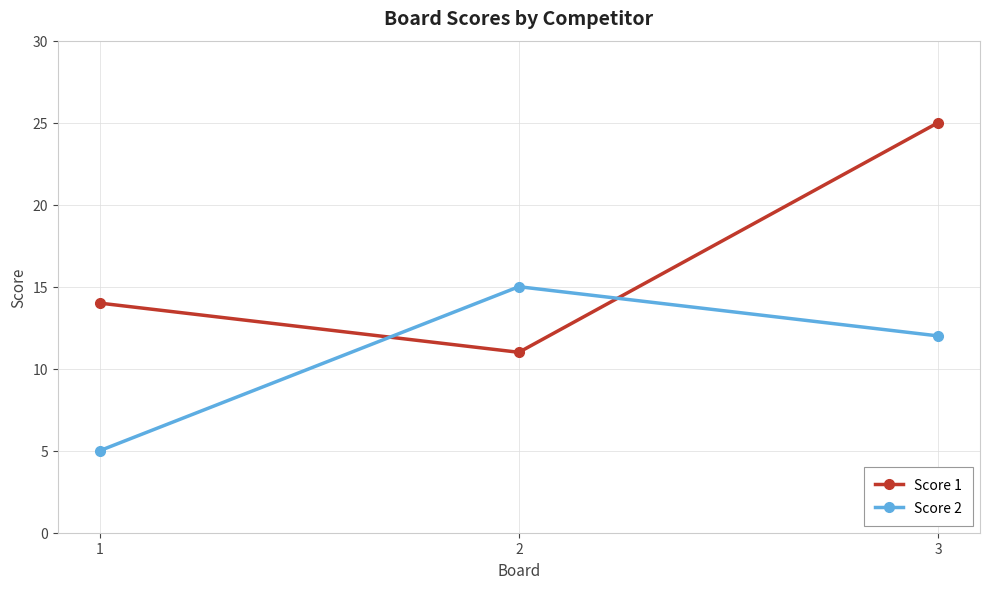

Reading left to right, list all the values displayed in this chart.

Score 1: 14	11	25
Score 2: 5	15	12